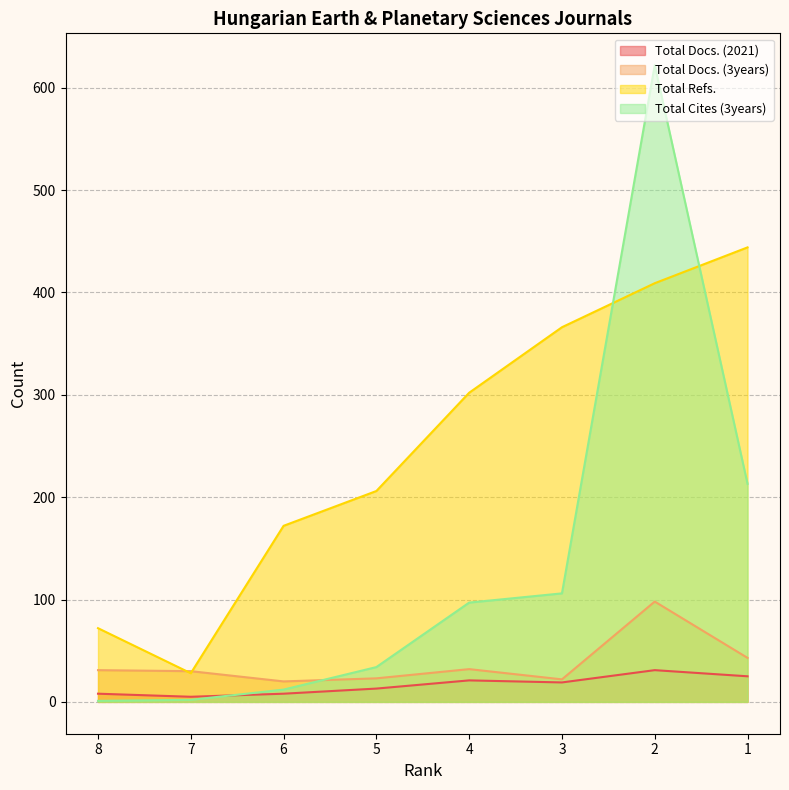

True or false: Total Refs. has a value of 28 at 7.

True